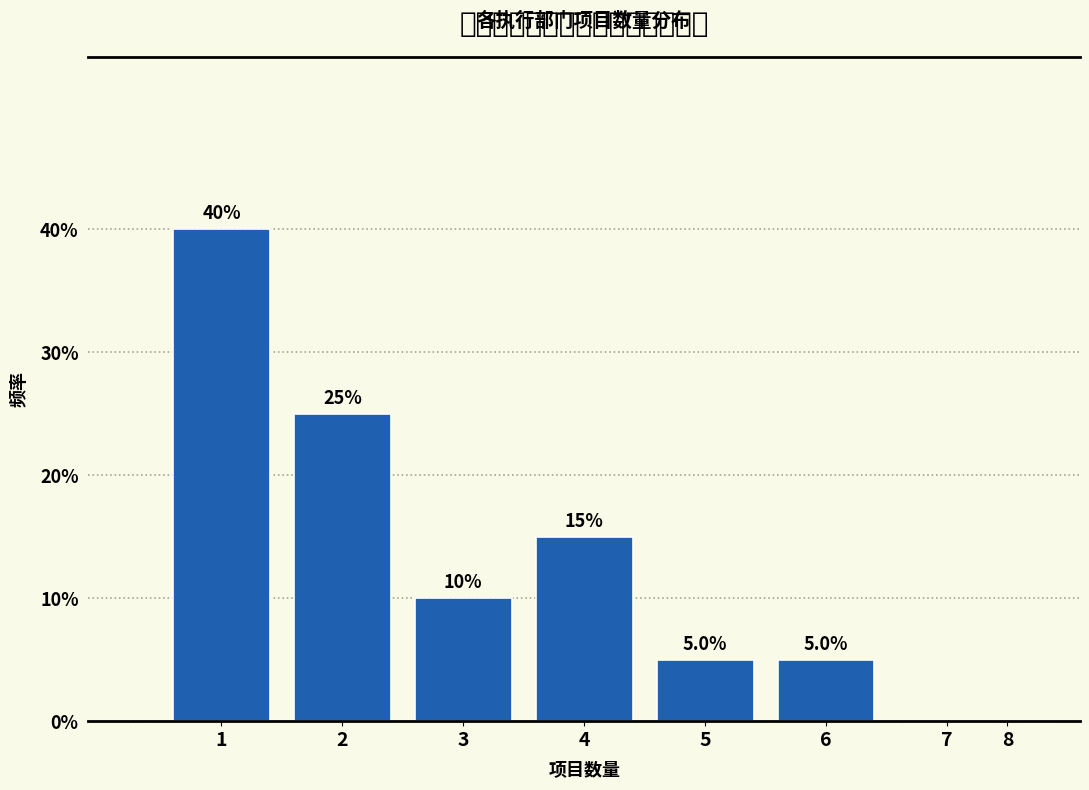

Reading right to left, what are all the values shown in this chart?

8=0	7=0	6=5	5=5	4=15	3=10	2=25	1=40